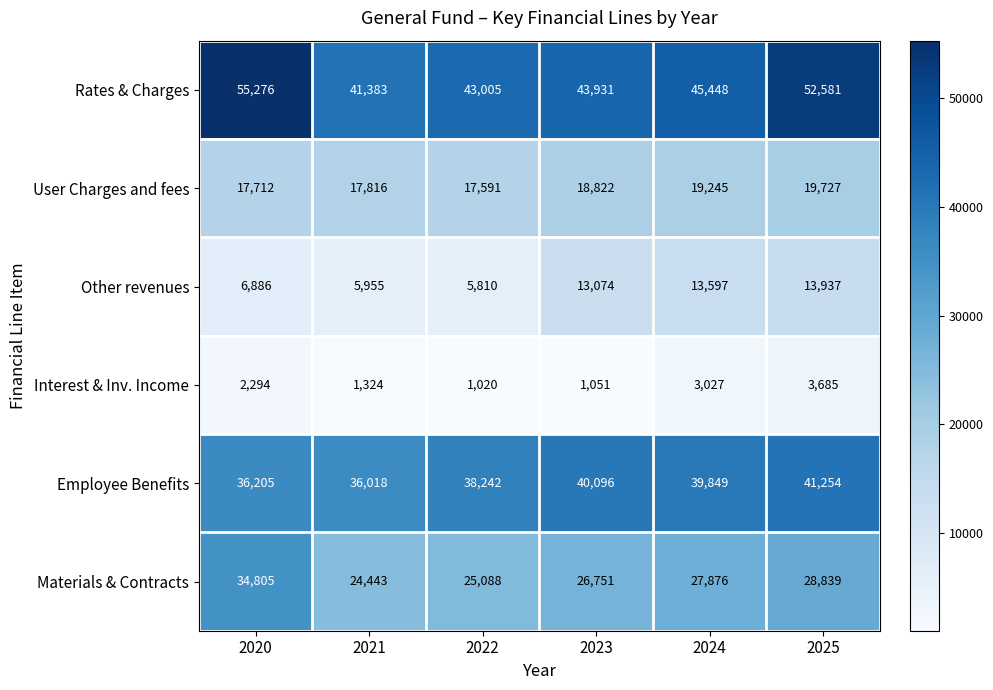

What is the smallest value displayed?

1020